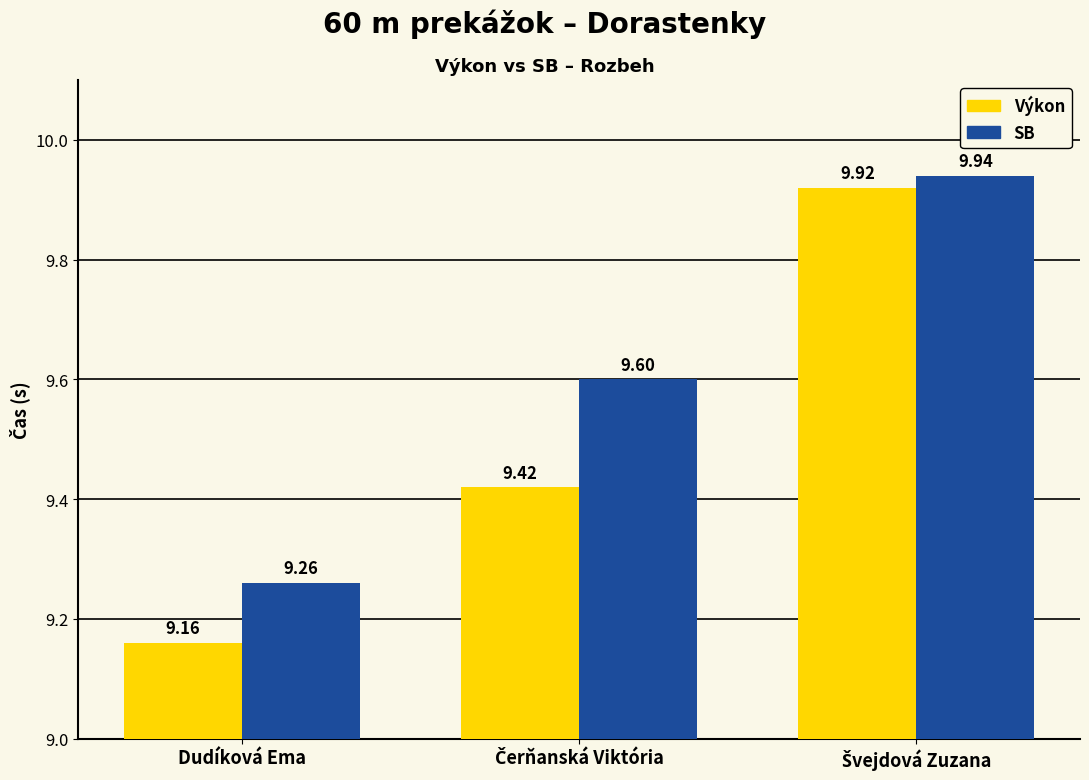

Reading right to left, what are all the values shown in this chart?

Výkon: 9.9	9.4	9.2
SB: 9.9	9.6	9.3